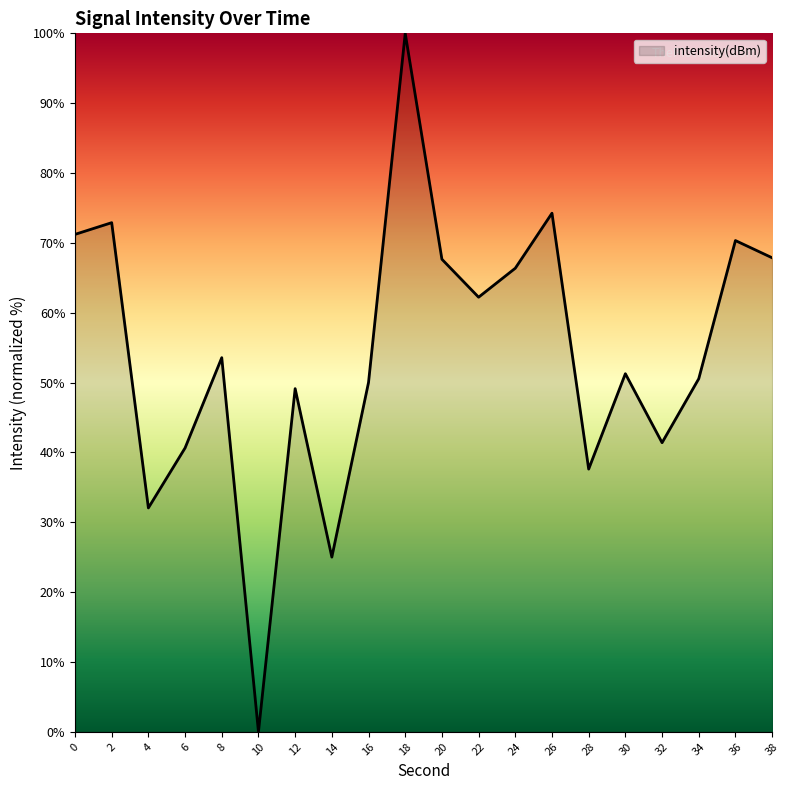

Between 12 and 22, which is larger?

22